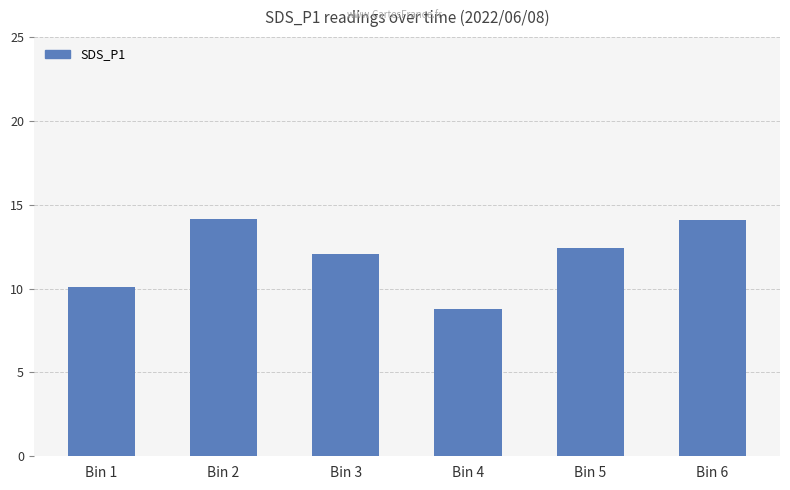

Reading right to left, list all the values displayed in this chart.

Bin 6=14.1	Bin 5=12.4	Bin 4=8.8	Bin 3=12.1	Bin 2=14.1	Bin 1=10.1